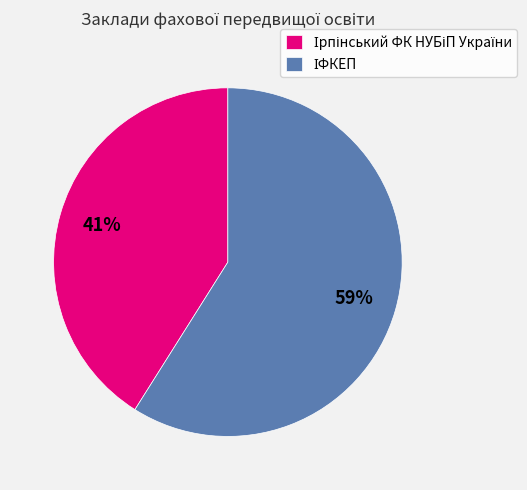

How many slices are in this pie chart?

2